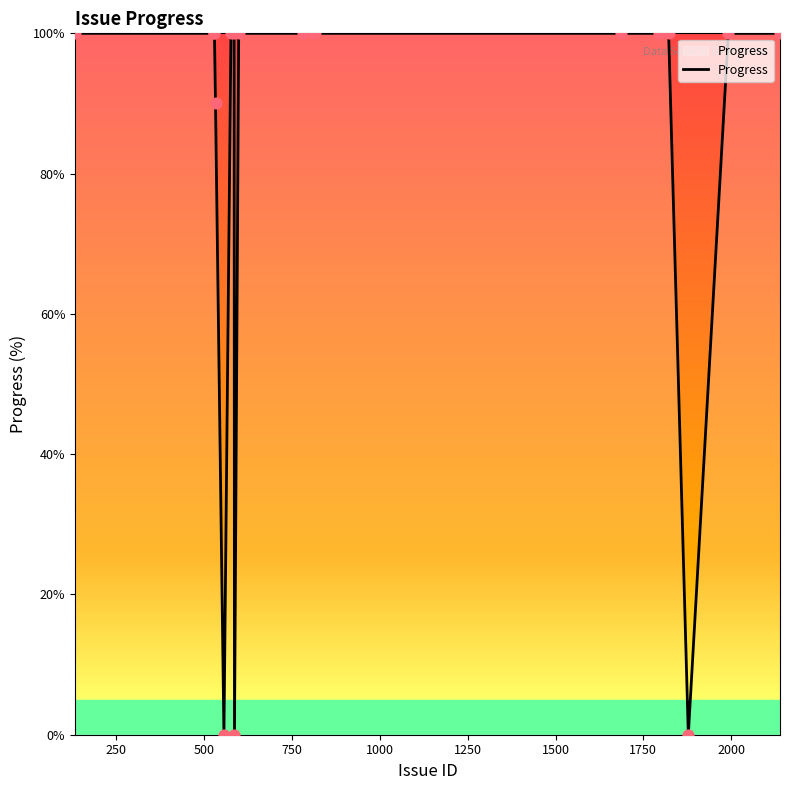

What is the difference between the maximum and minimum values?

100